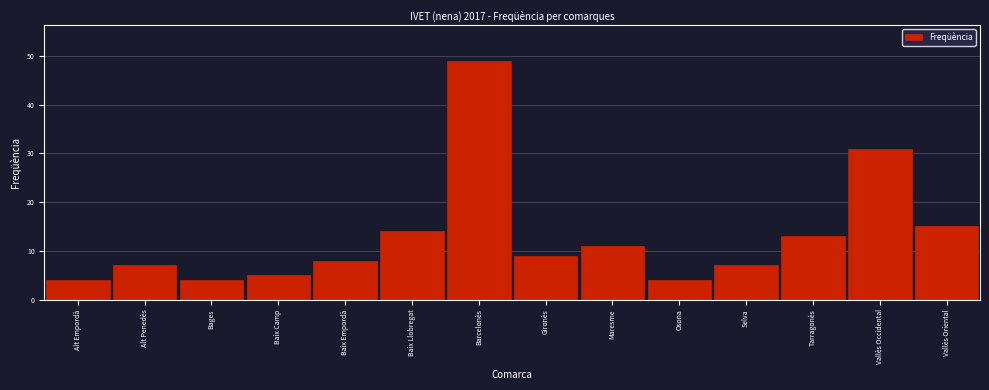

Reading left to right, transcribe all the data shown in this chart.

Alt Empordà=4	Alt Penedès=7	Bages=4	Baix Camp=5	Baix Empordà=8	Baix Llobregat=14	Barcelonès=49	Gironès=9	Maresme=11	Osona=4	Selva=7	Tarragonès=13	Vallès Occidental=31	Vallès Oriental=15